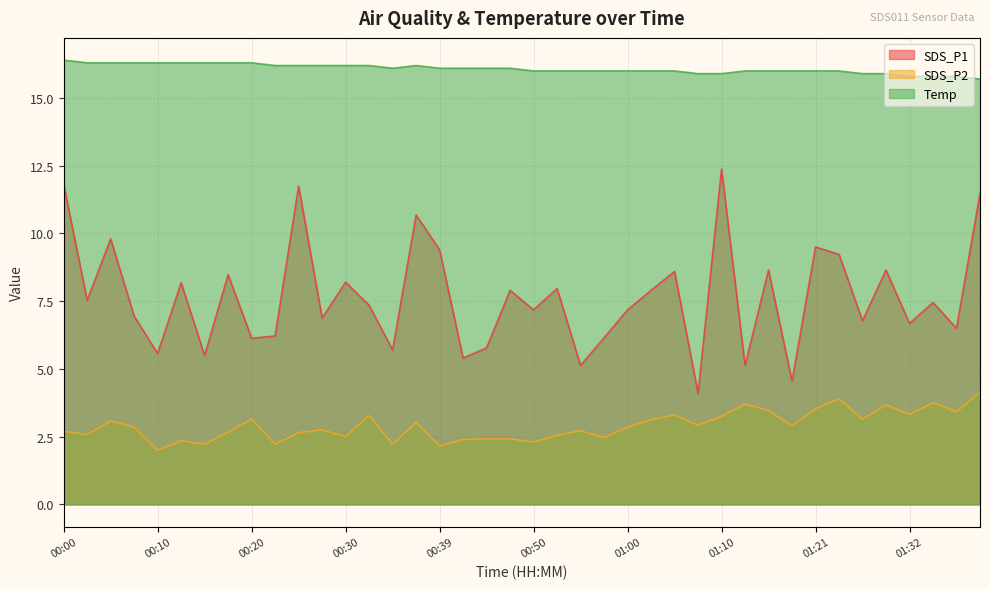

Between 01:29 and 01:39, which series saw the biggest shift?

SDS_P1